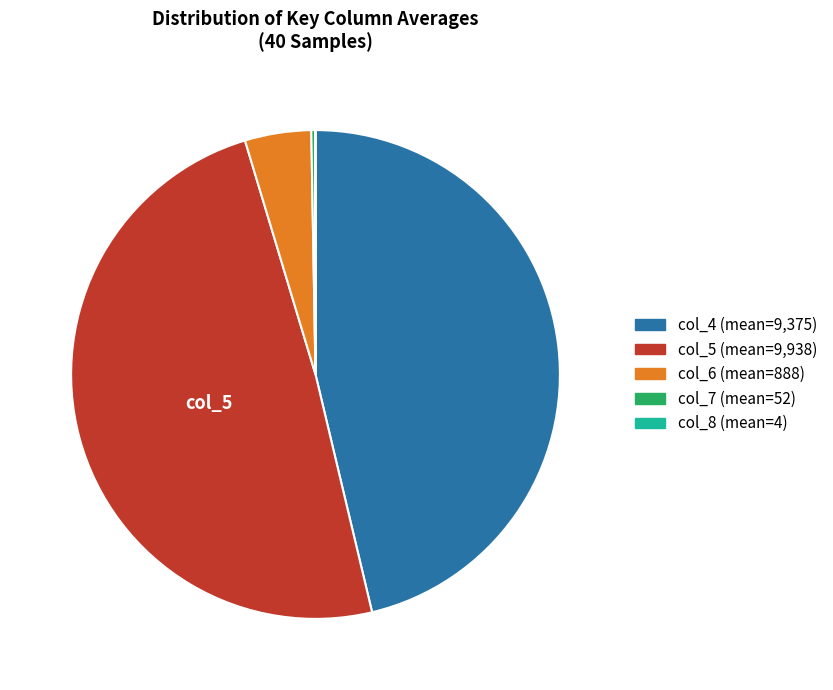

Is there any slice that represents more than half of the pie?

No